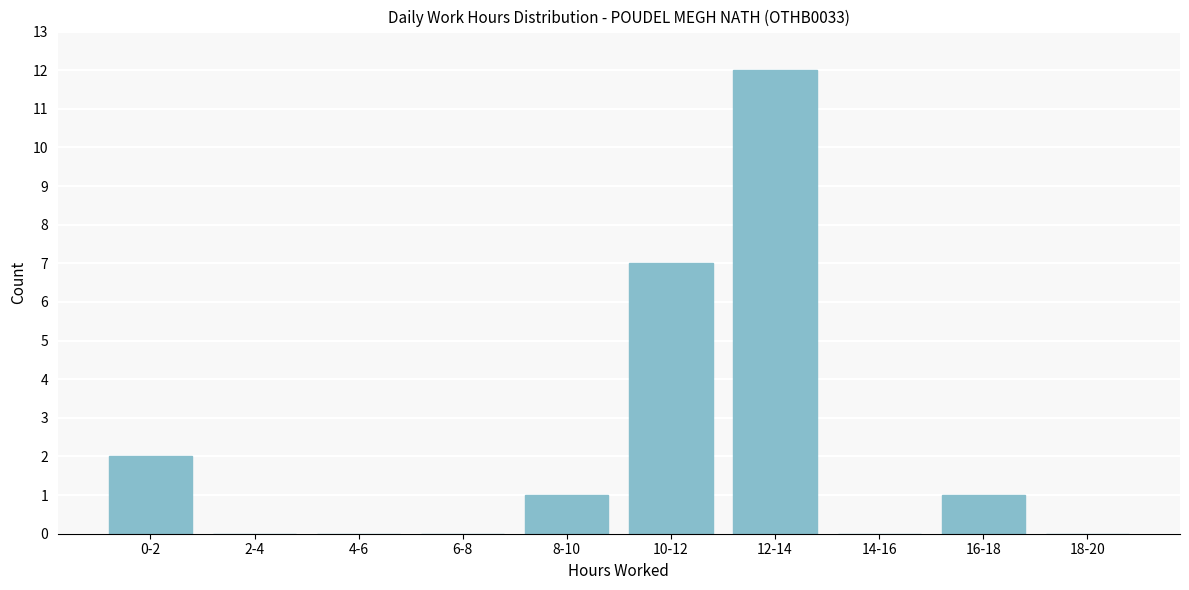

Reading left to right, list all the values displayed in this chart.

0-2=2	2-4=0	4-6=0	6-8=0	8-10=1	10-12=7	12-14=12	14-16=0	16-18=1	18-20=0